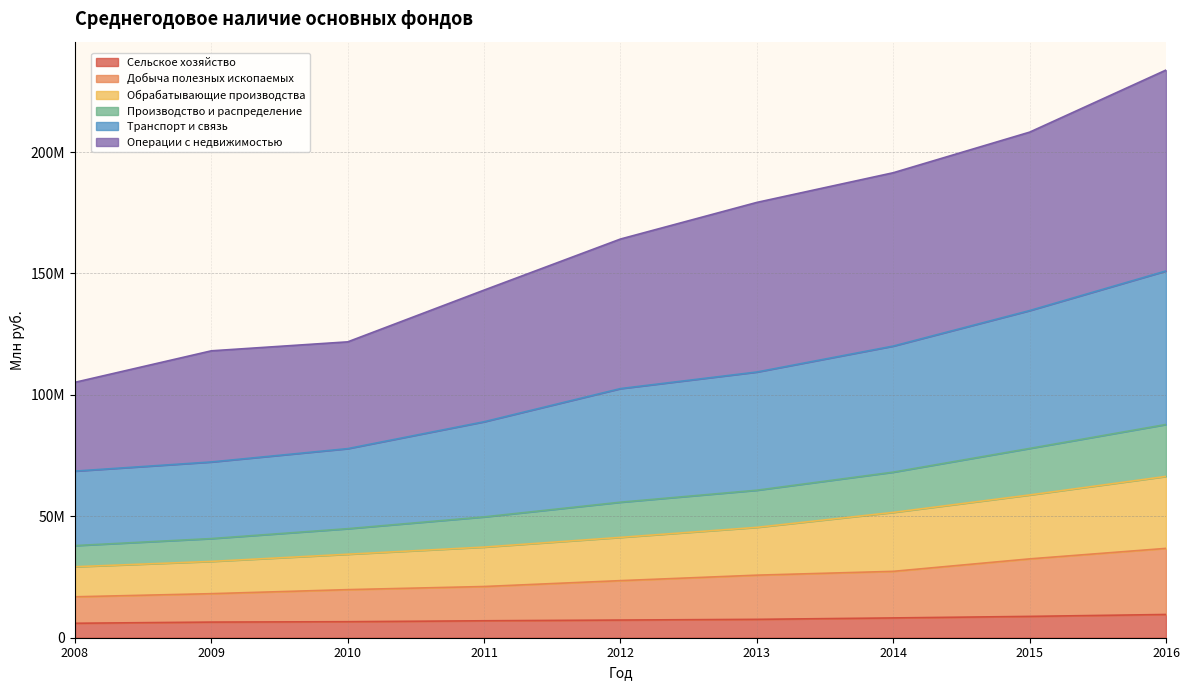

What are all the series names shown in the legend?

Сельское хозяйство, Добыча полезных ископаемых, Обрабатывающие производства, Производство и распределение, Транспорт и связь, Операции с недвижимостью